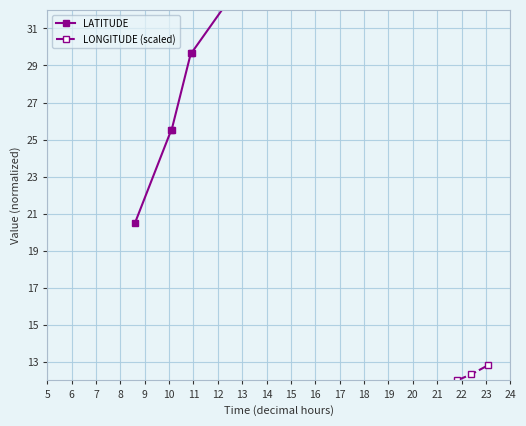

What are all the series names shown in the legend?

LATITUDE, LONGITUDE (scaled)